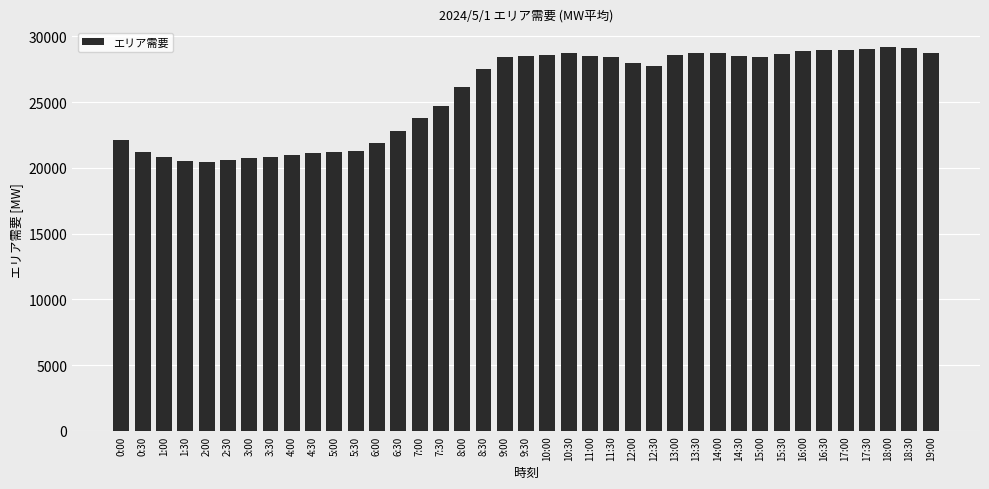

What is the smallest value displayed?

20425